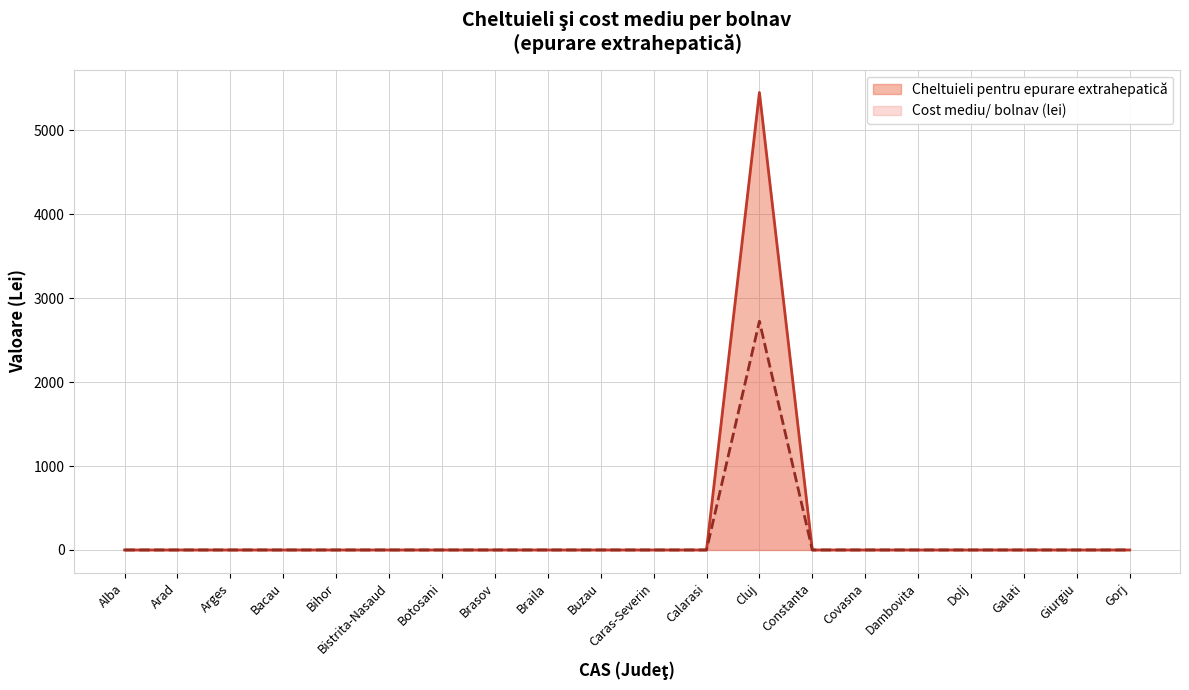

Between Galati and Braila, which is larger?

Galati